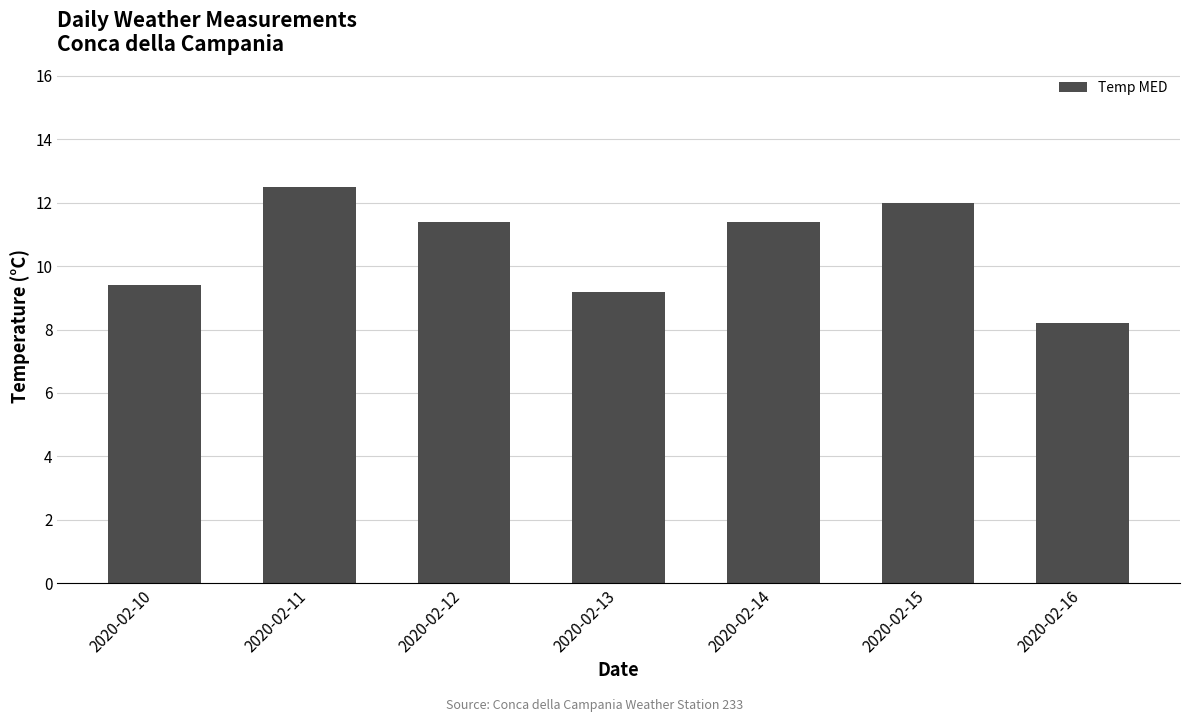

Reading left to right, list all the values displayed in this chart.

9.4	12.5	11.4	9.2	11.4	12.0	8.2